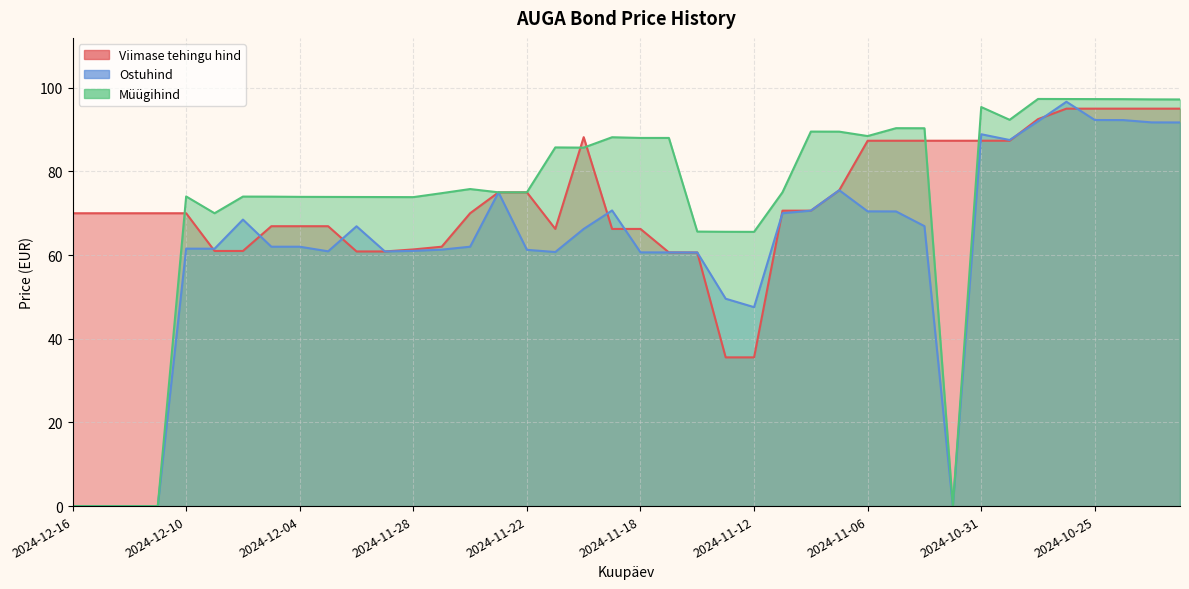

Which category has the highest value in the Müügihind series?

2024-10-29